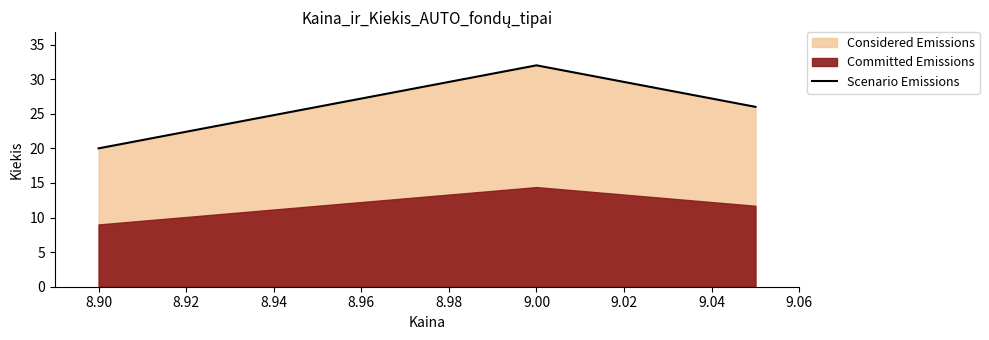

How many values are below 26?

1